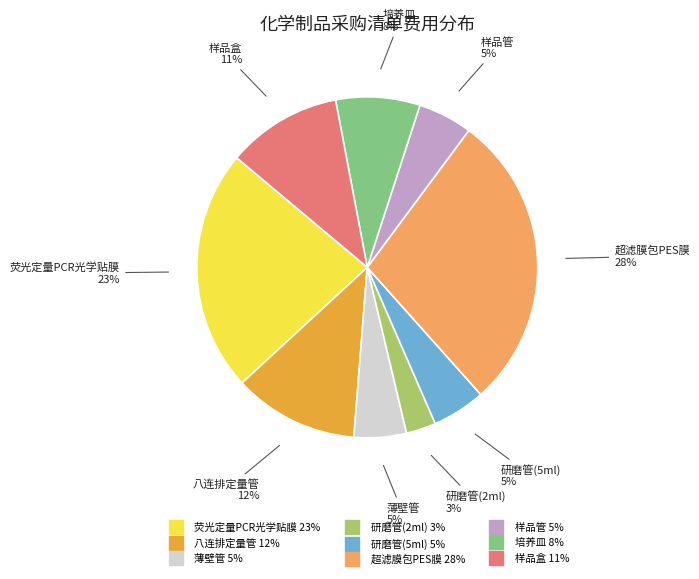

Does 超滤膜包PES膜 represent more than half of the total?

No